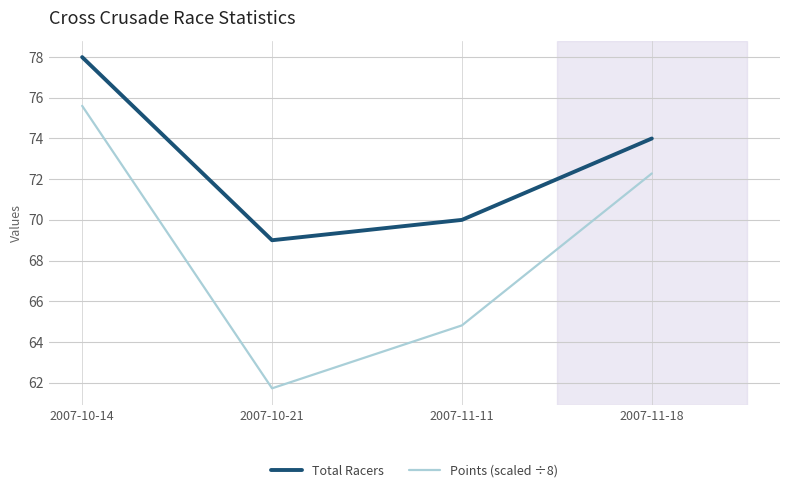

What position from the right is 2007-11-18?

1